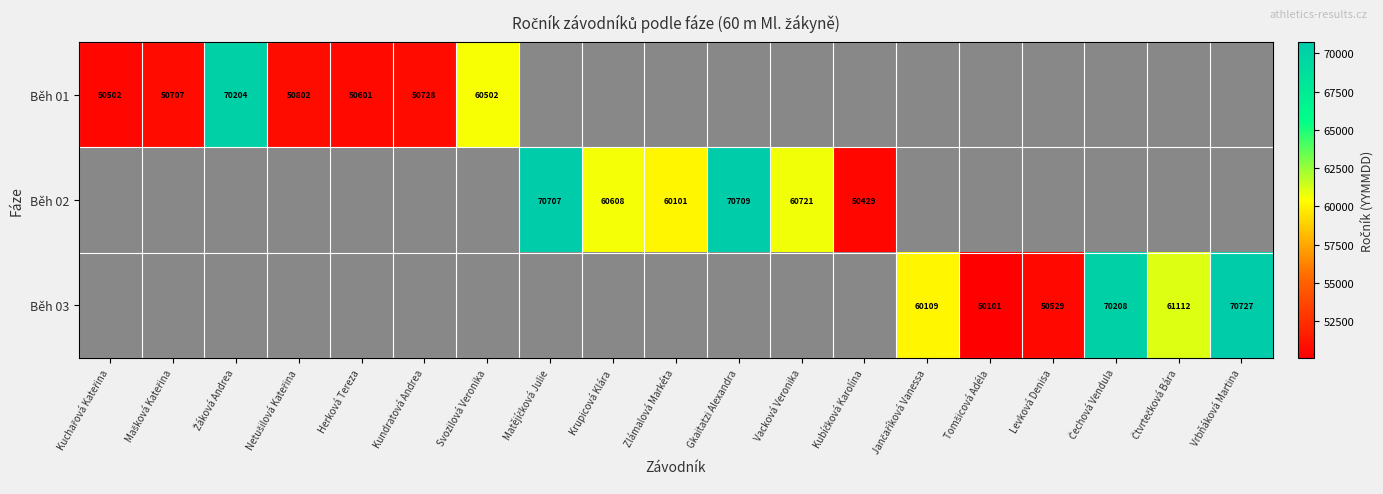

How many data points does each series have?

19